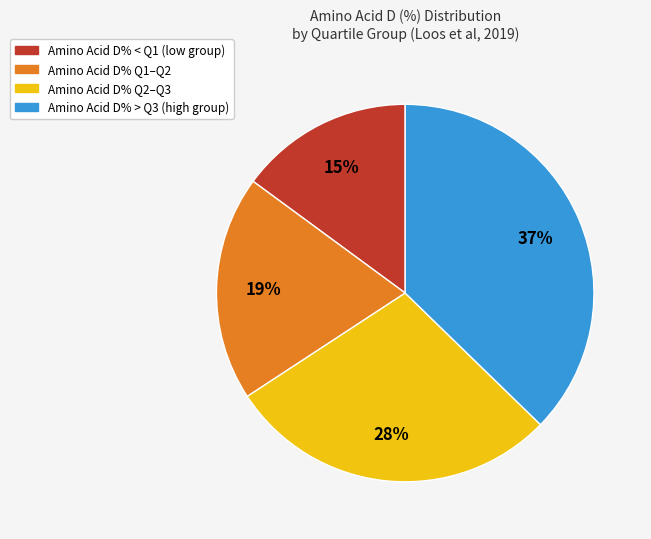

To the nearest percent, what is the difference between the largest and smallest slice percentages?

22%